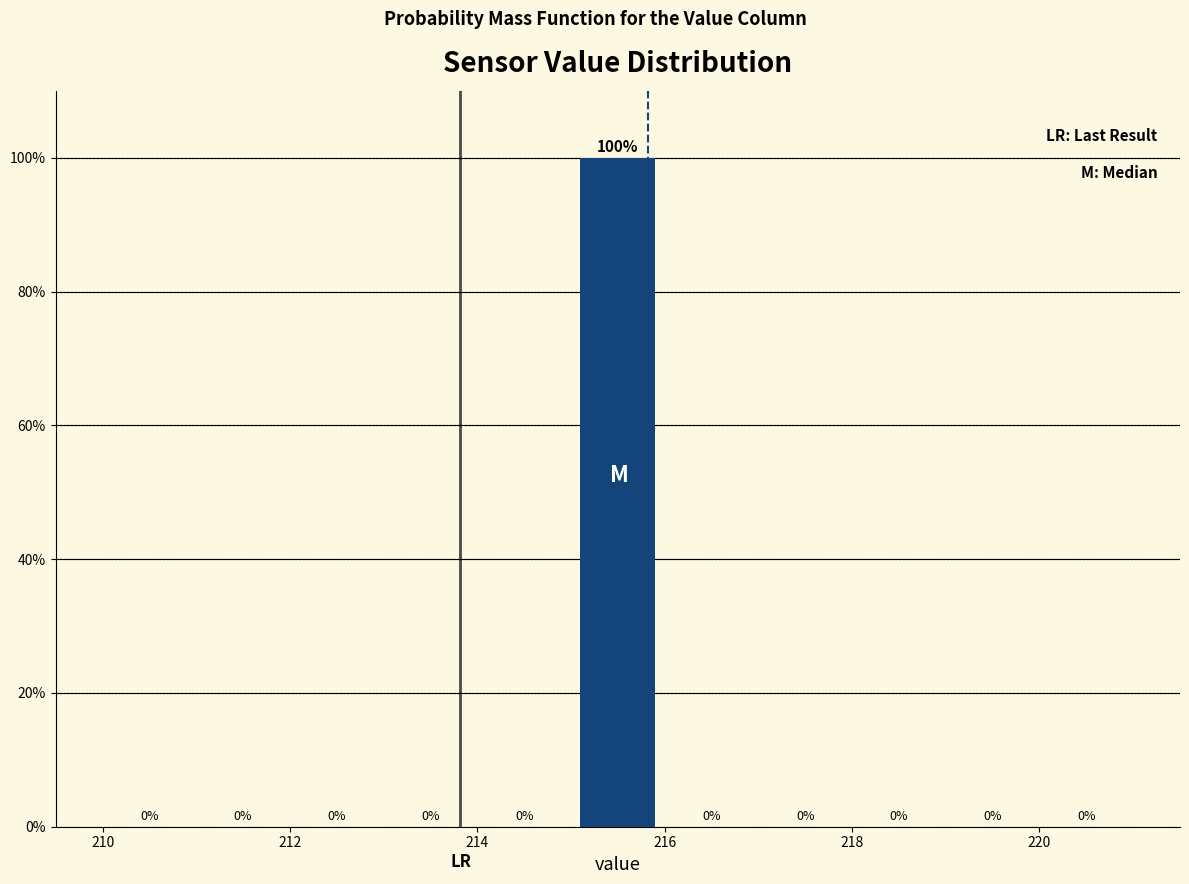

Reading left to right, transcribe this chart: for each bar, give the range it covers on the x-axis and its height.

210 to 211: 0
211 to 212: 0
212 to 213: 0
213 to 214: 0
214 to 215: 0
215 to 216: 100
216 to 217: 0
217 to 218: 0
218 to 219: 0
219 to 220: 0
220 to 221: 0